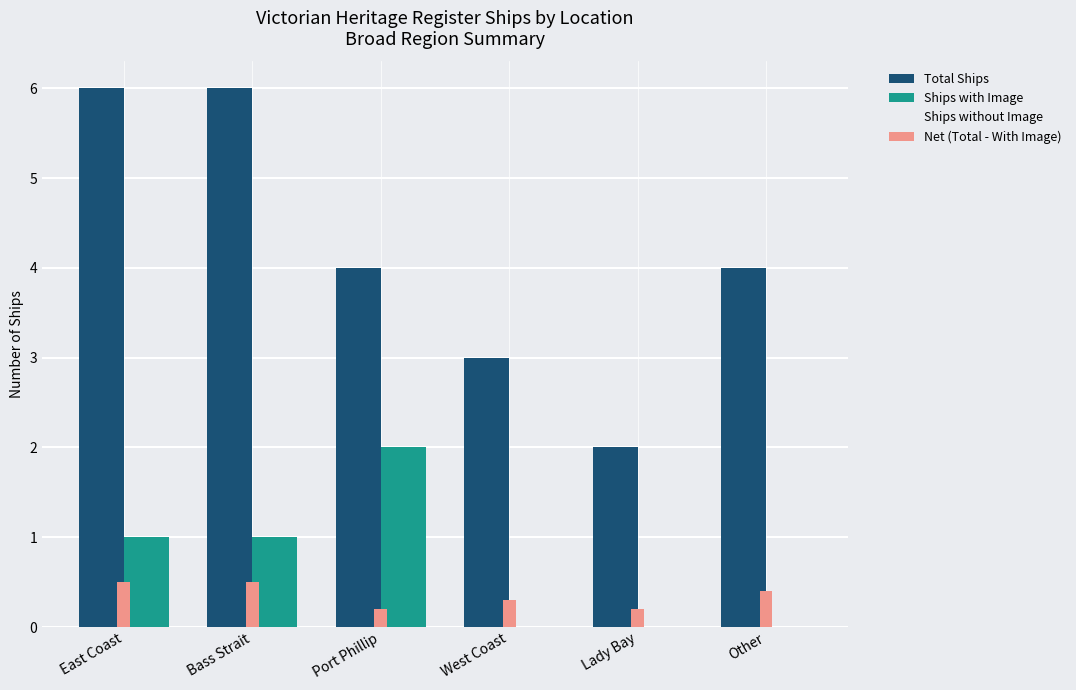

Which category has the highest value in the Ships with Image series?

Port Phillip